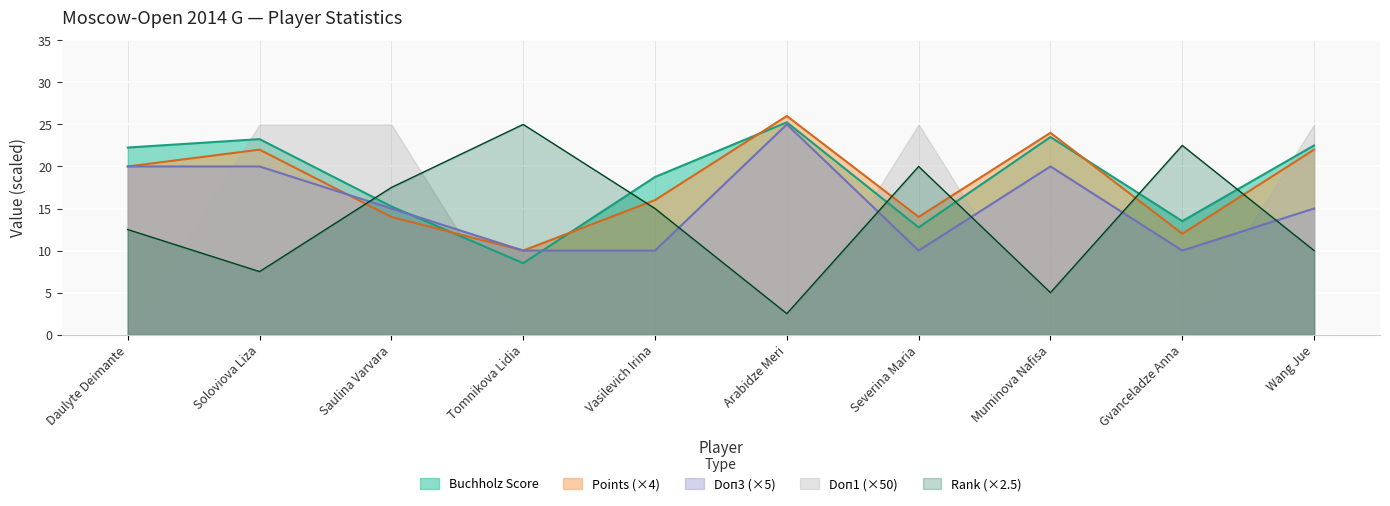

What is the difference between the second highest and minimum values in the Doп3 series?

10.0